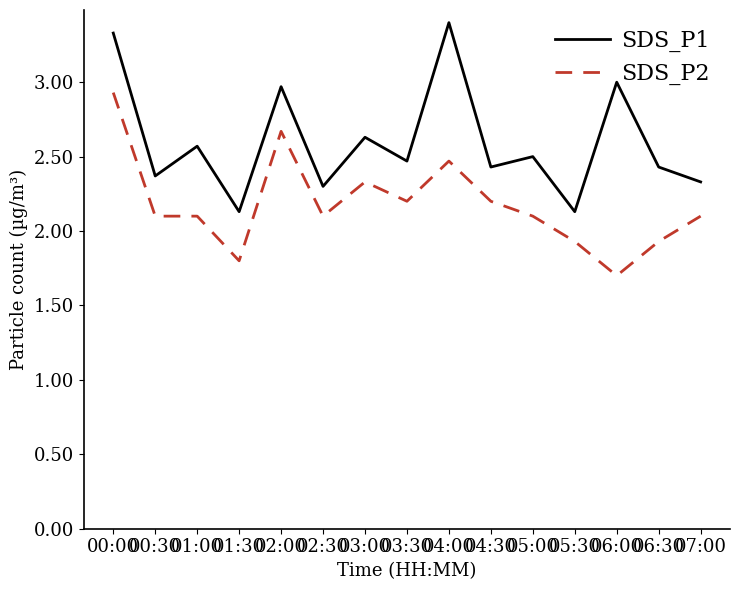

What position from the right is 05:00?

5